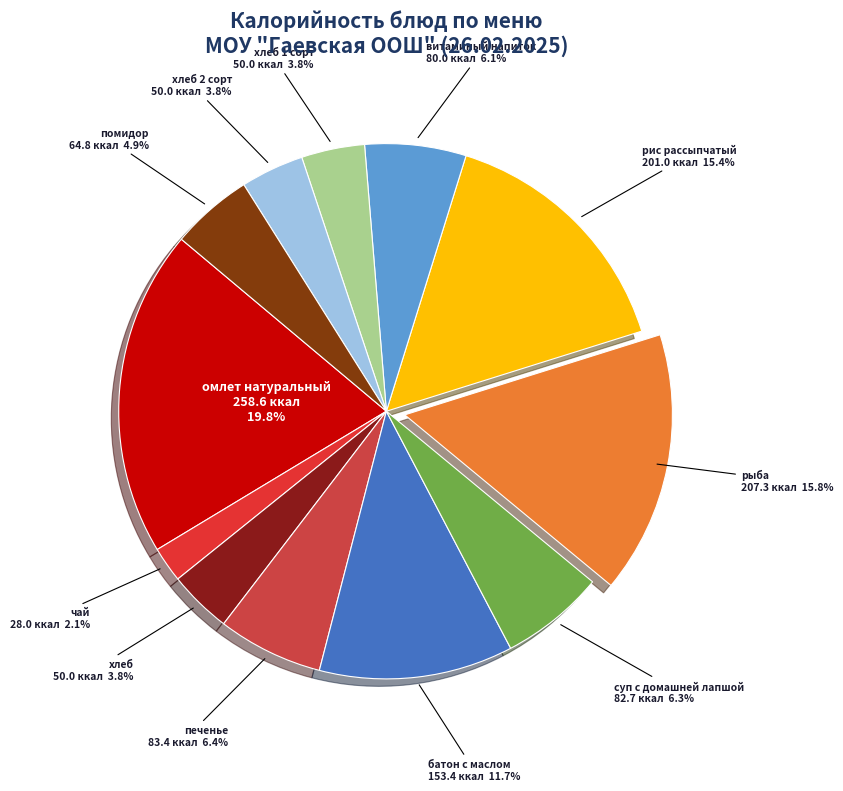

Which slice is the largest?

омлет натуральный